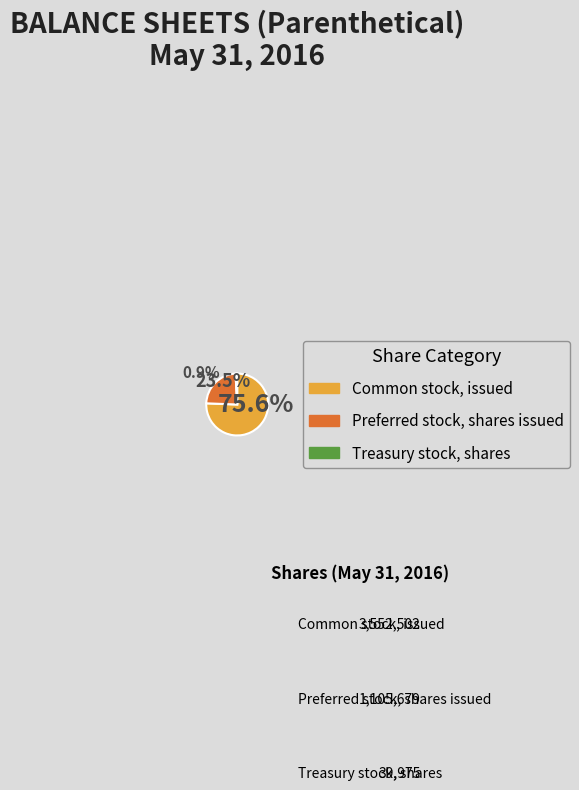

To the nearest percent, what portion does Preferred stock, shares issued represent?

24%